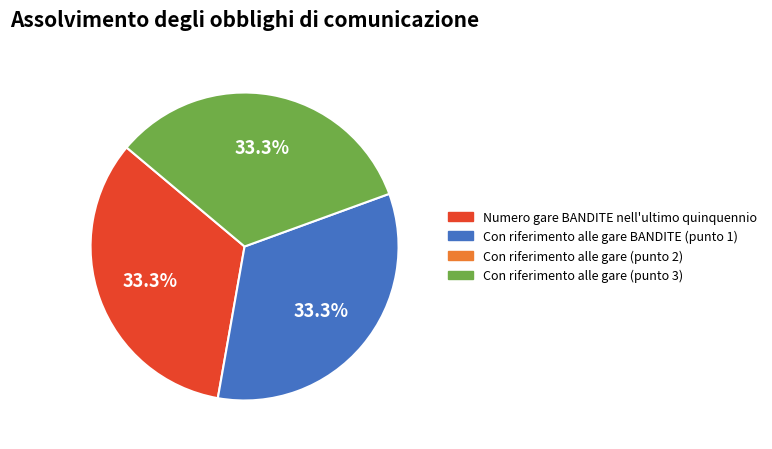

Does any single category account for the majority?

No